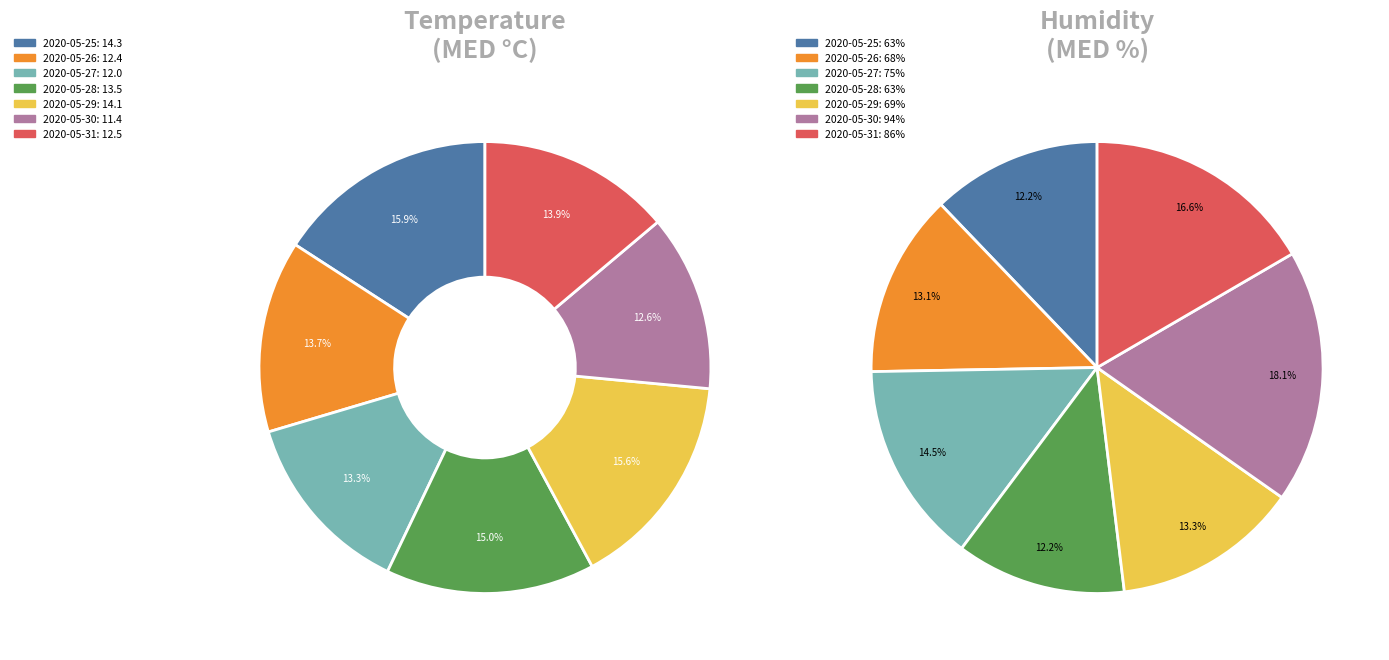

Rank the categories by value from highest to lowest.

2020-05-25, 2020-05-29, 2020-05-28, 2020-05-31, 2020-05-26, 2020-05-27, 2020-05-30